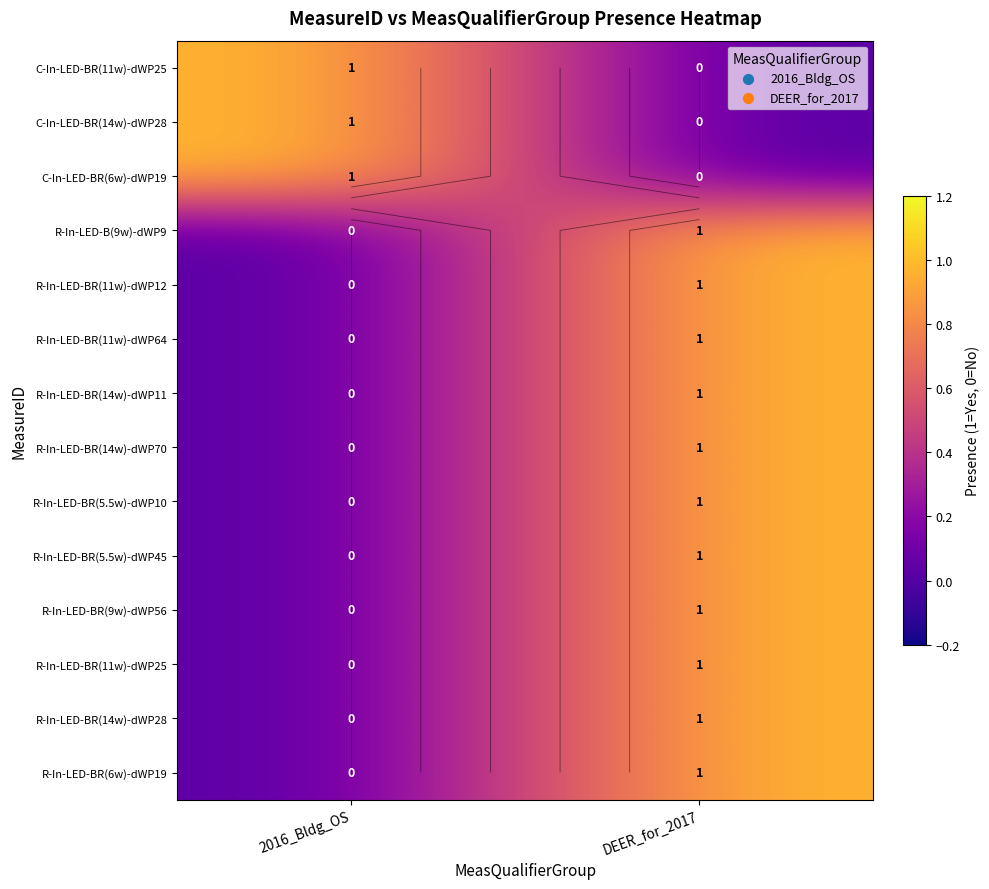

Count the number of data series in this chart.

14